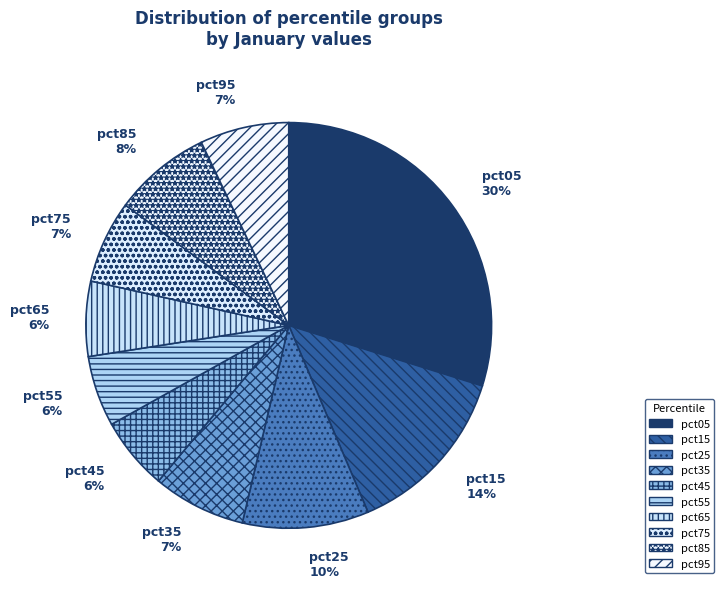

Do pct95 and pct85 together represent more than half of the pie?

No